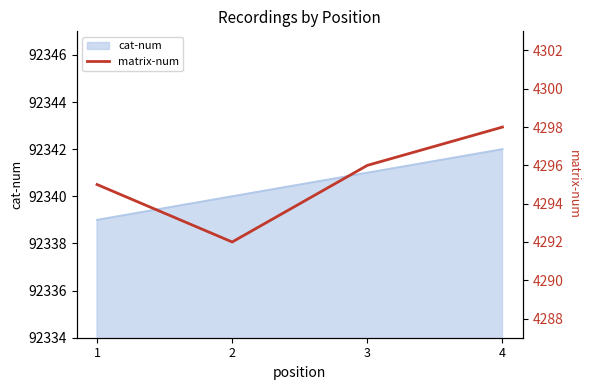

True or false: cat-num has more than 1 points higher than both neighbors.

False